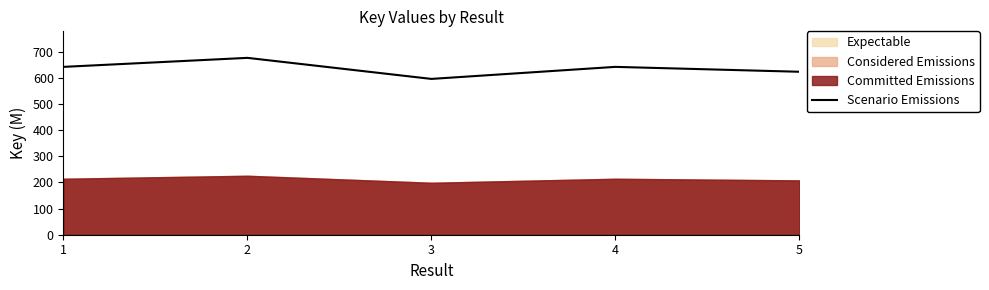

Count the number of values greater than 642.

3